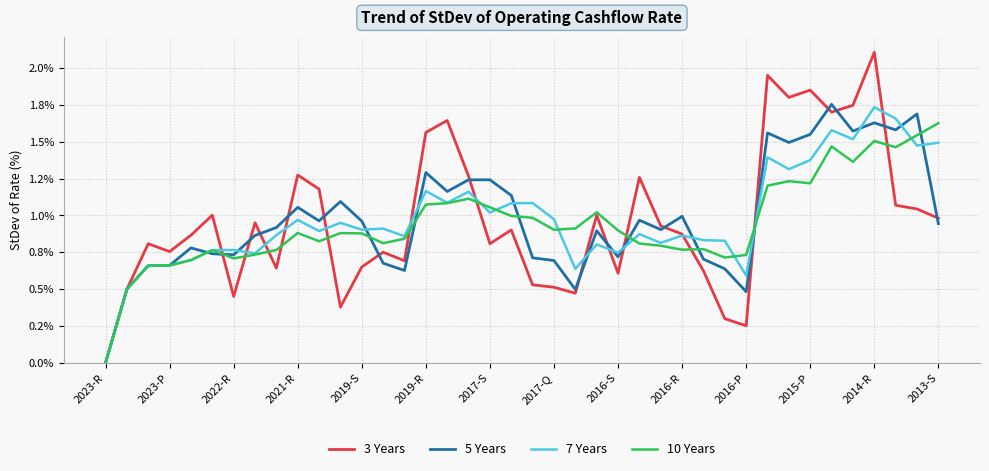

At which category is the sum across all series the highest?

2014-R